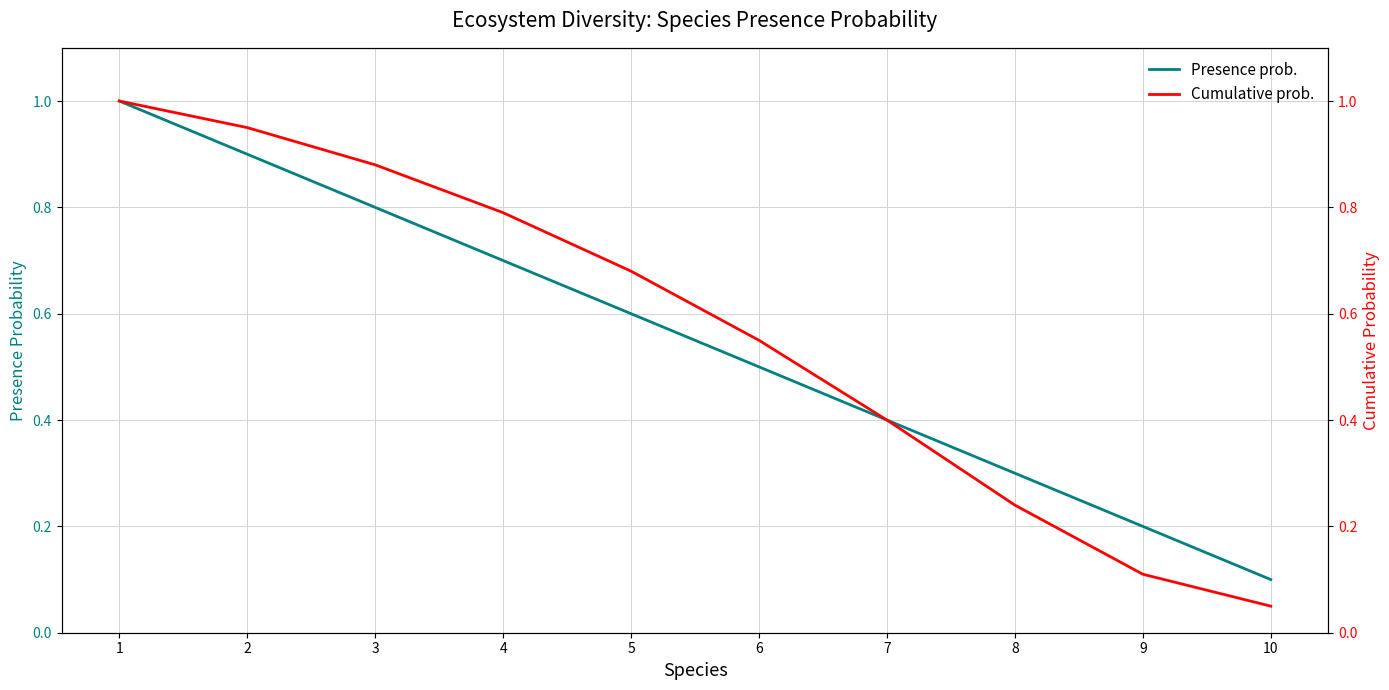

Reading left to right, extract all data points from this chart.

Presence prob.: 1.0	0.9	0.8	0.7	0.6	0.5	0.4	0.3	0.2	0.1
Cumulative prob.: 1.0	0.9	0.9	0.8	0.7	0.6	0.4	0.2	0.1	0.1